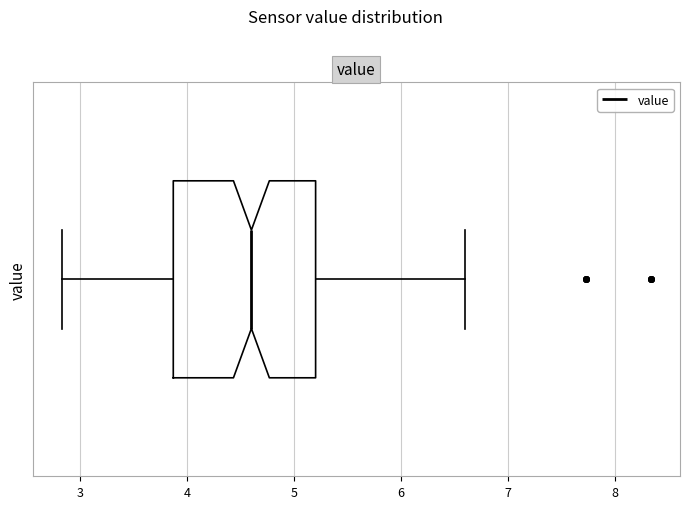

Transcribe this box plot: give where the median line is, the range the box spans, and where the two whiskers end, as read against the x-axis. The values are not printed on the chart, so give them approximately, as read against the axis.

median 4.6, box 3.9 to 5.2, whiskers 2.8 to 6.6